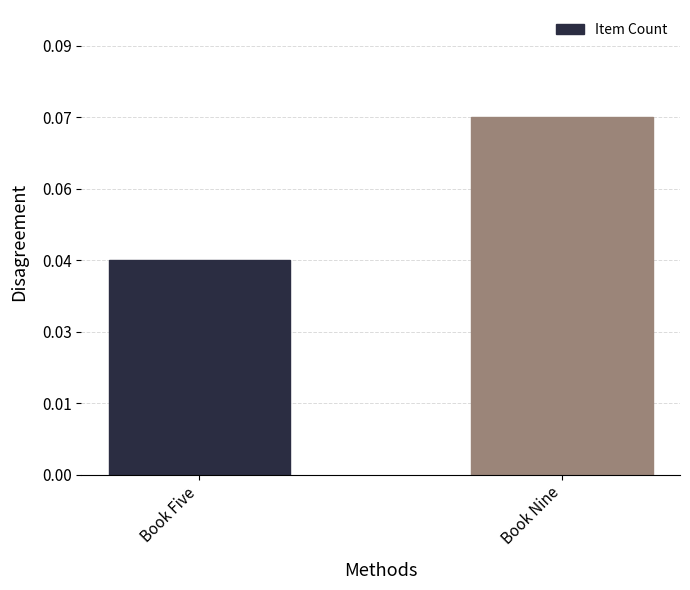

What value does the data have at Book Nine?

5